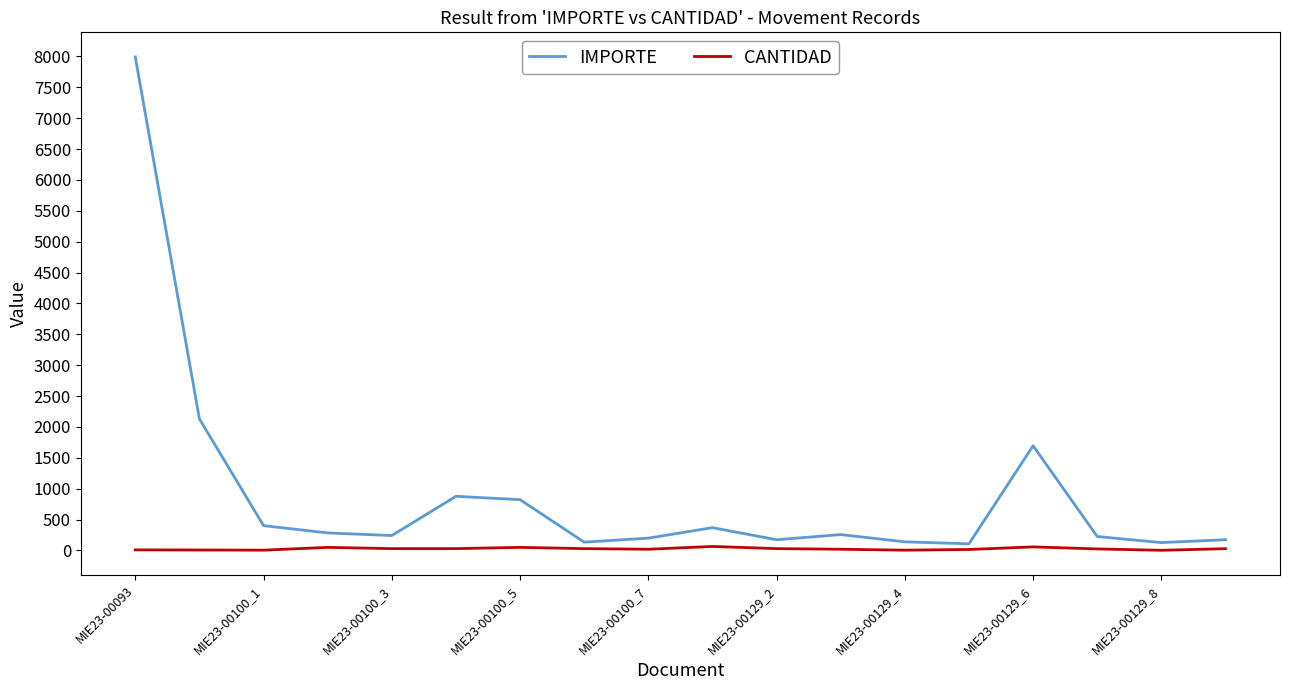

Rank the series by their maximum value, from highest to lowest.

IMPORTE, CANTIDAD